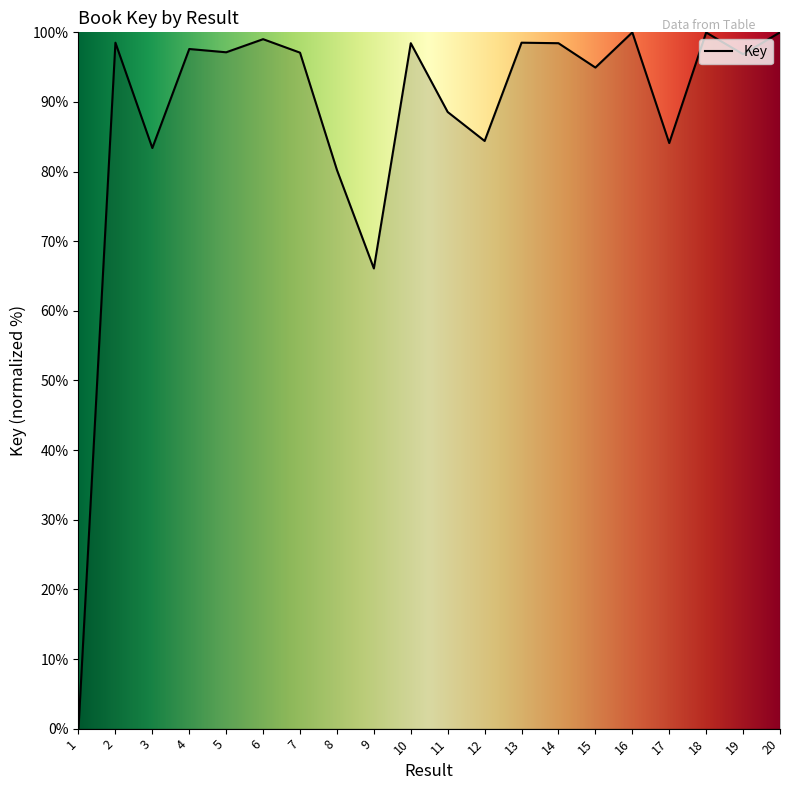

At which category does the data reach its first local valley?

3